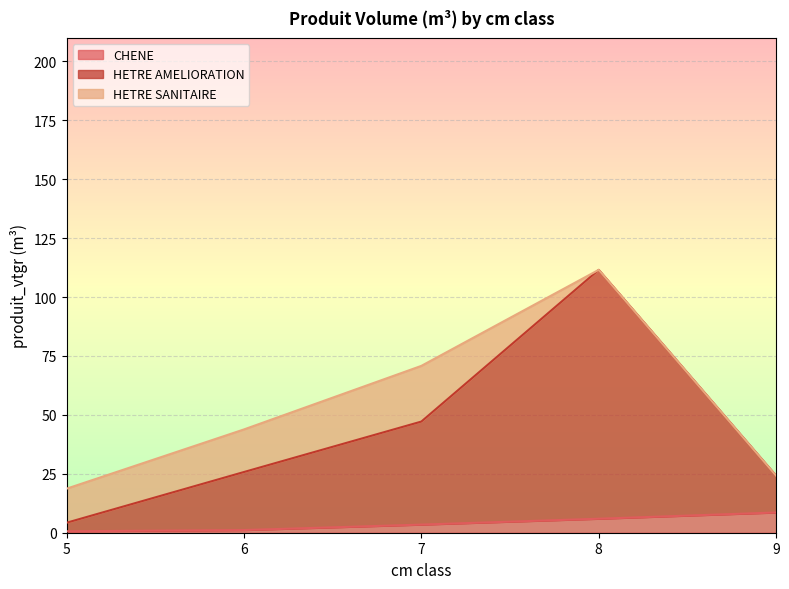

What is the difference between the second highest and second lowest values in the CHENE series?

4.8